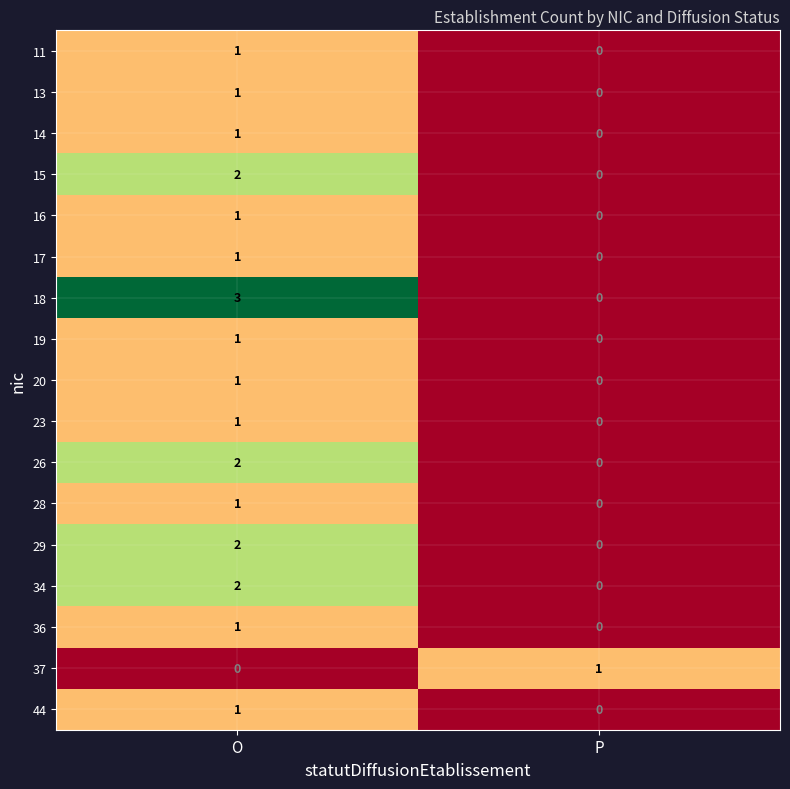

What is the maximum value shown in the chart?

3